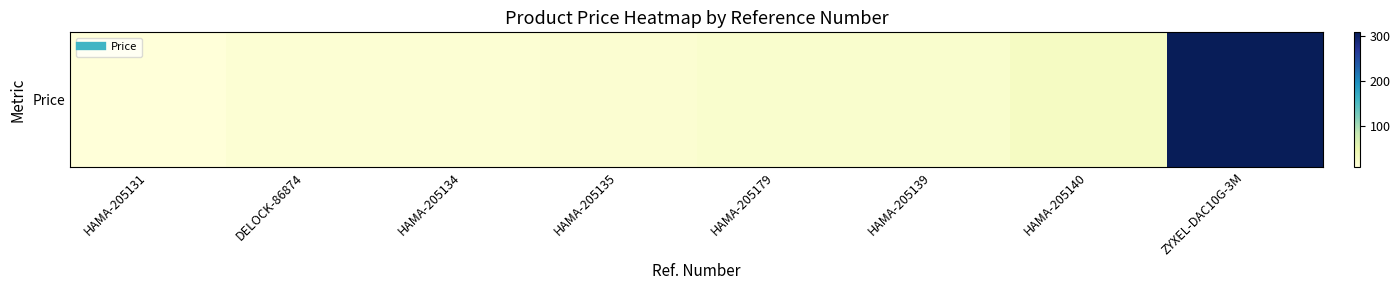

What is the approximate value at HAMA-205139?

19.8